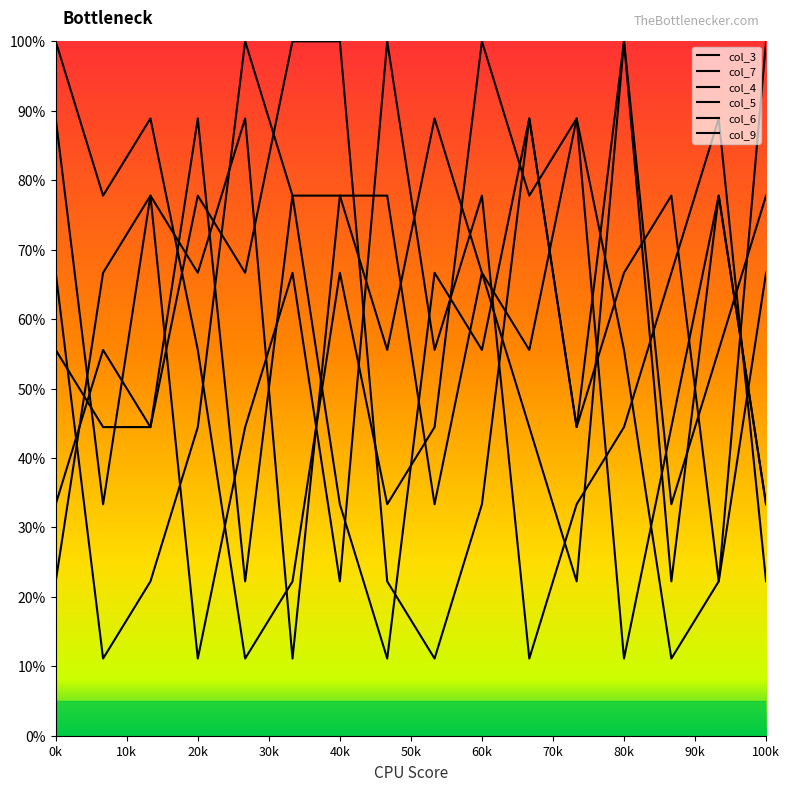

What is the maximum value shown in the chart?

100.0